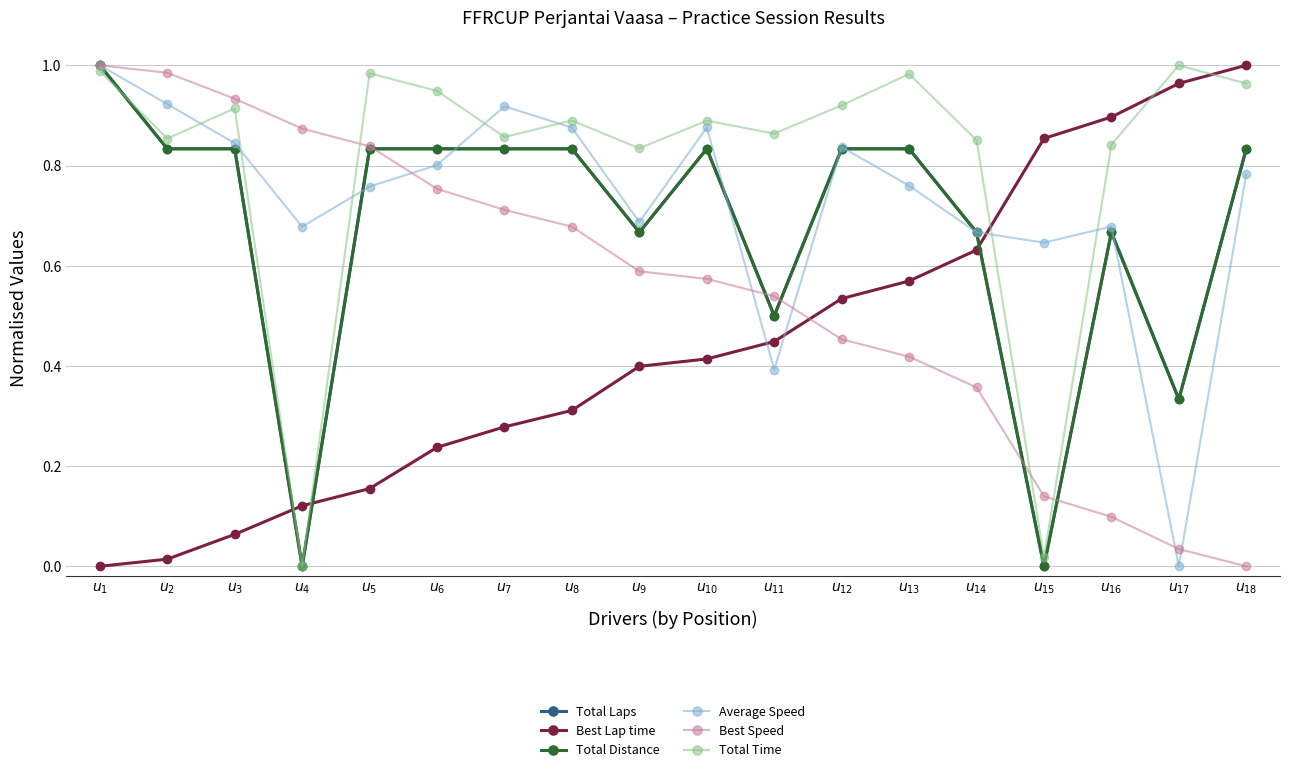

What is the value of the Average Speed point at the 6th from the left?

0.8